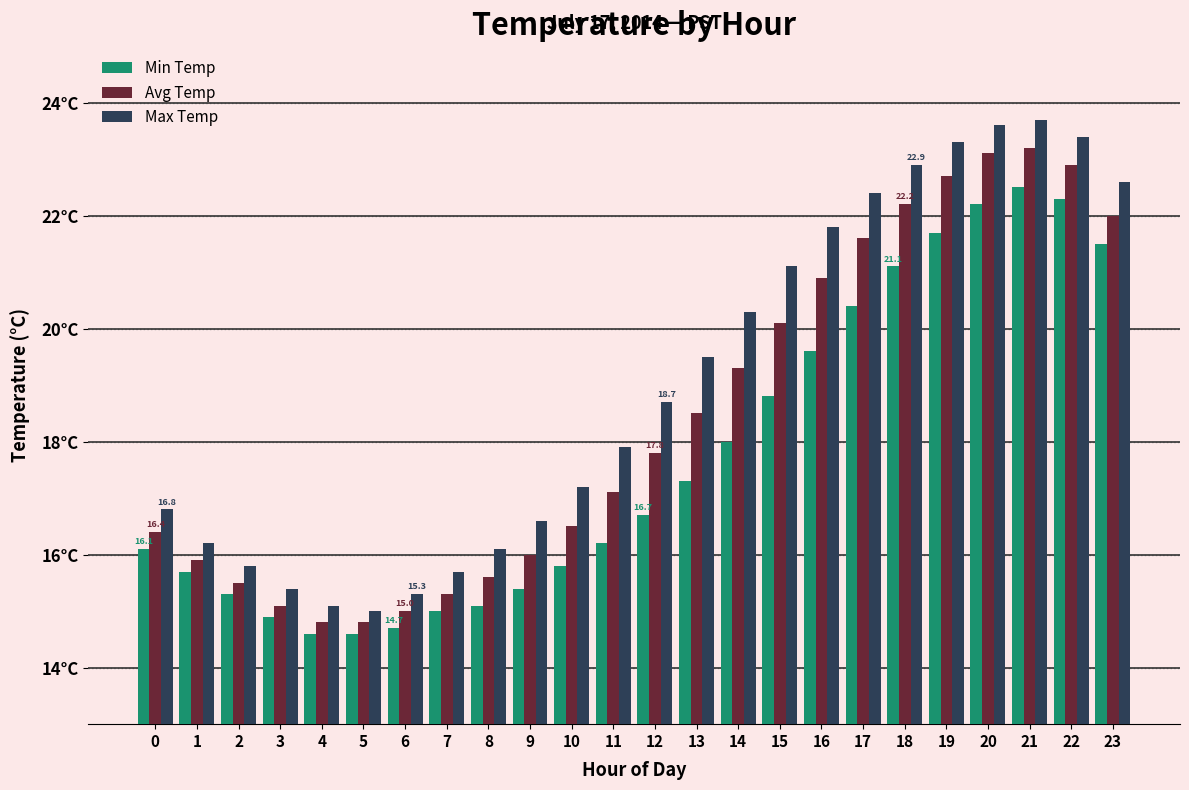

Which series has the largest total across all categories?

Max Temp